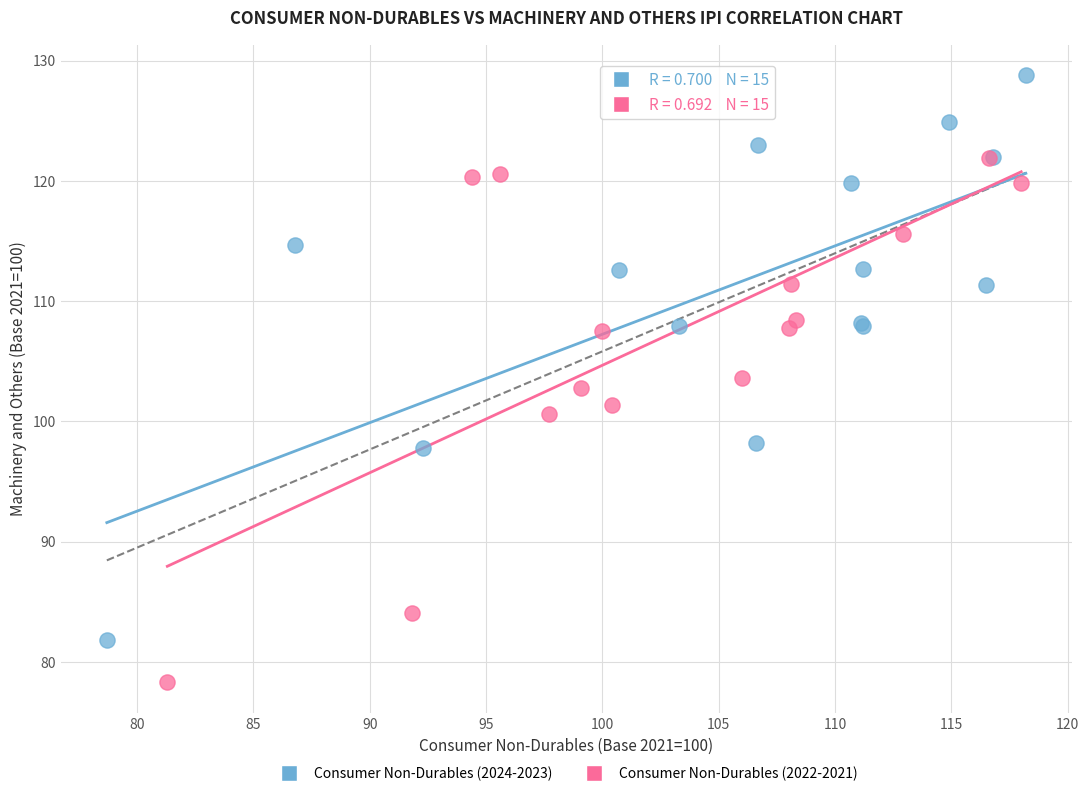

Which series contains the lowest Y value?

Consumer Non-Durables (2022-2021)